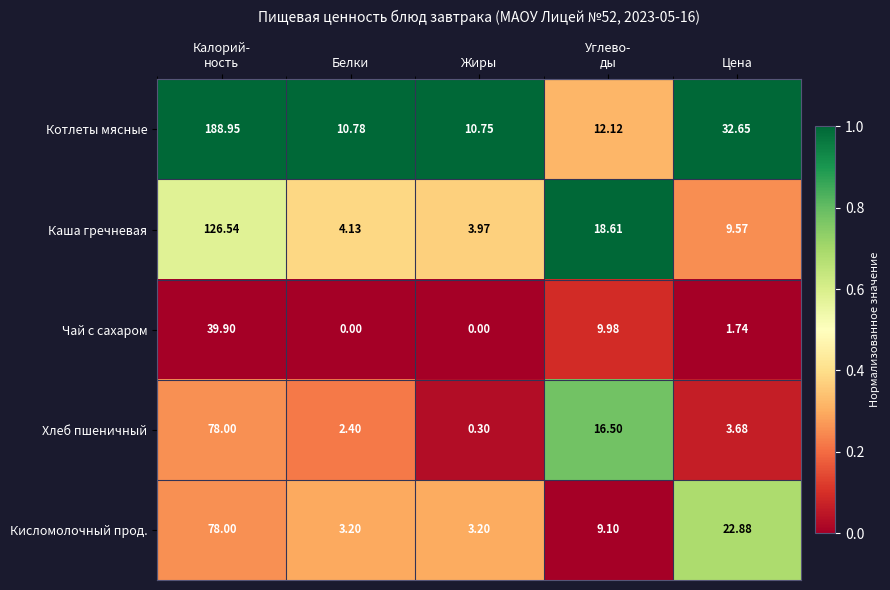

At which category does the chart reach its peak across all series?

Калорий-
ность